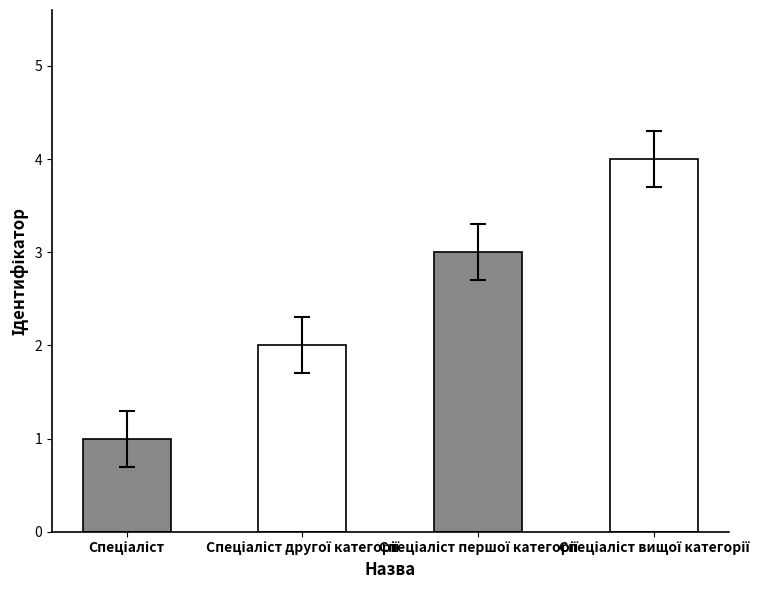

What is the sum of all values?

10